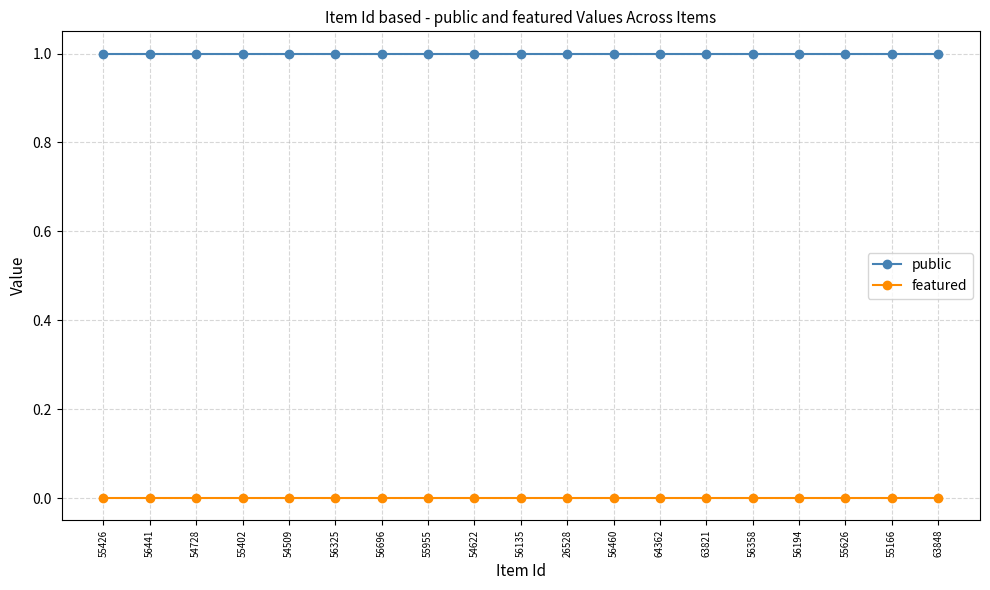

True or false: public and featured cross at least once.

False